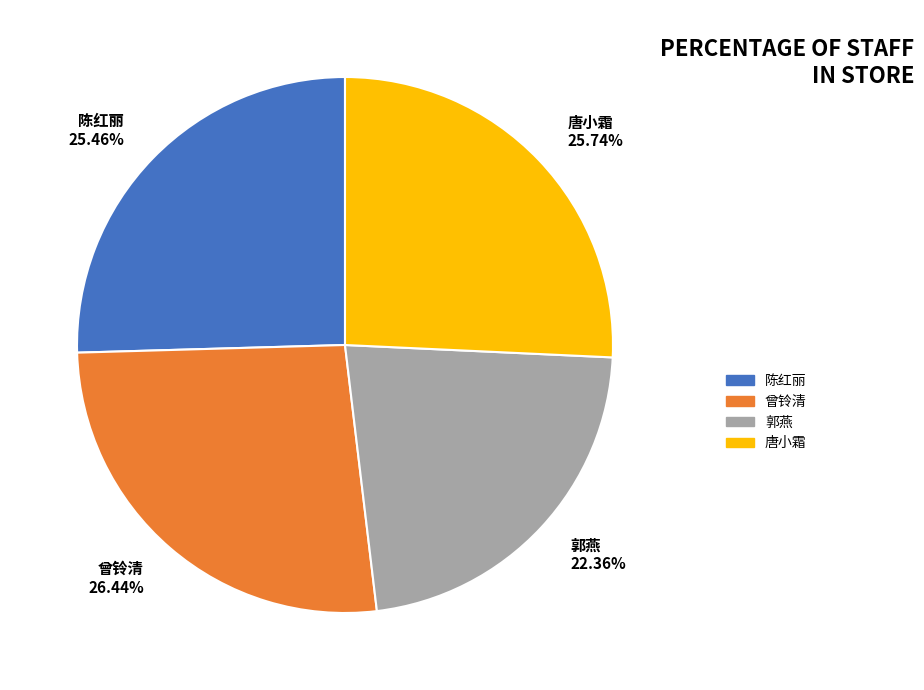

To the nearest percent, what is the combined percentage of 陈红丽 and 唐小霜?

51%